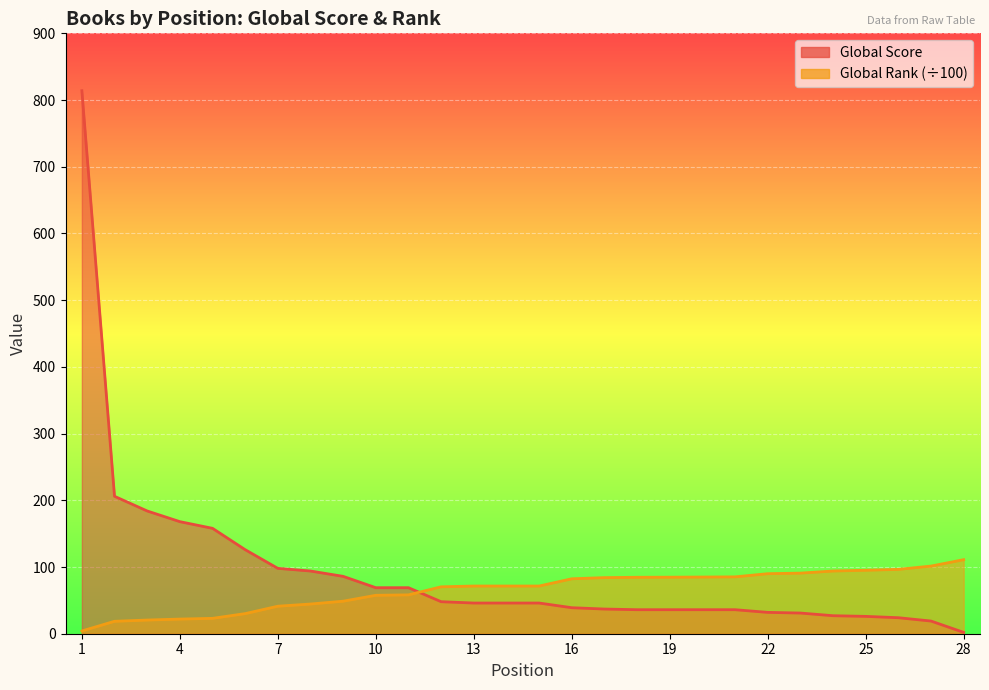

Read the Global Rank (scaled) value at 22.

90.0